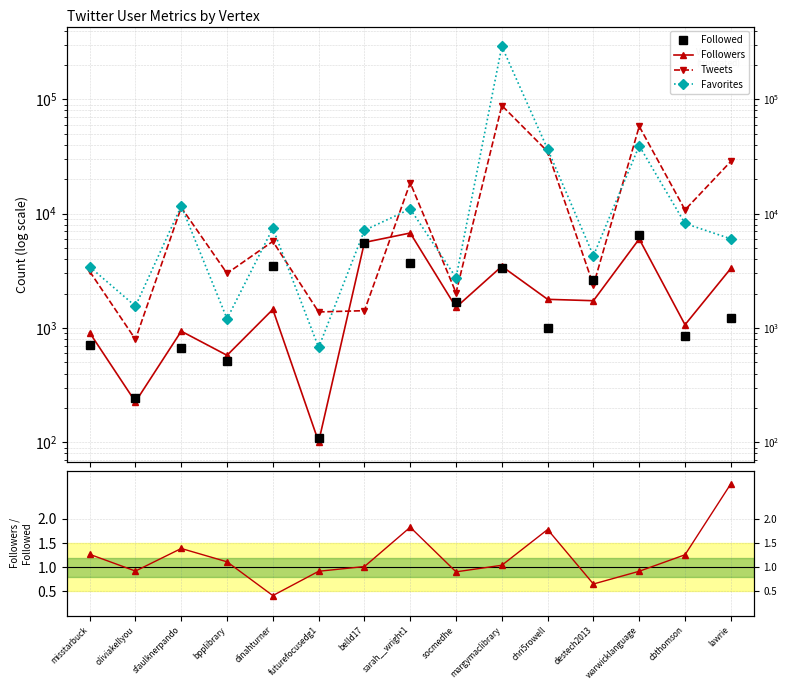

How many lines are shown in the chart?

5